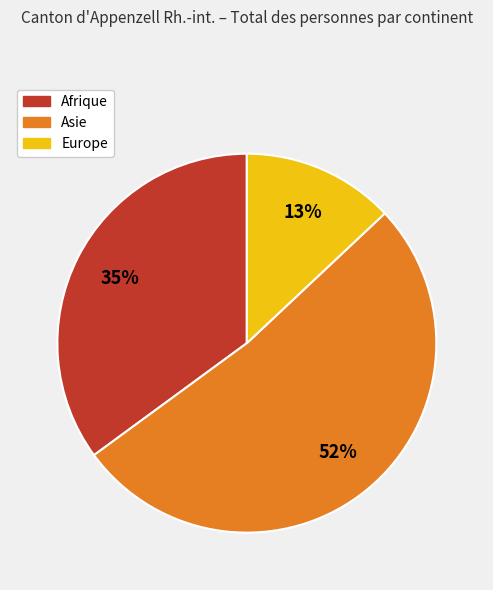

Is there a majority slice in this chart?

Yes